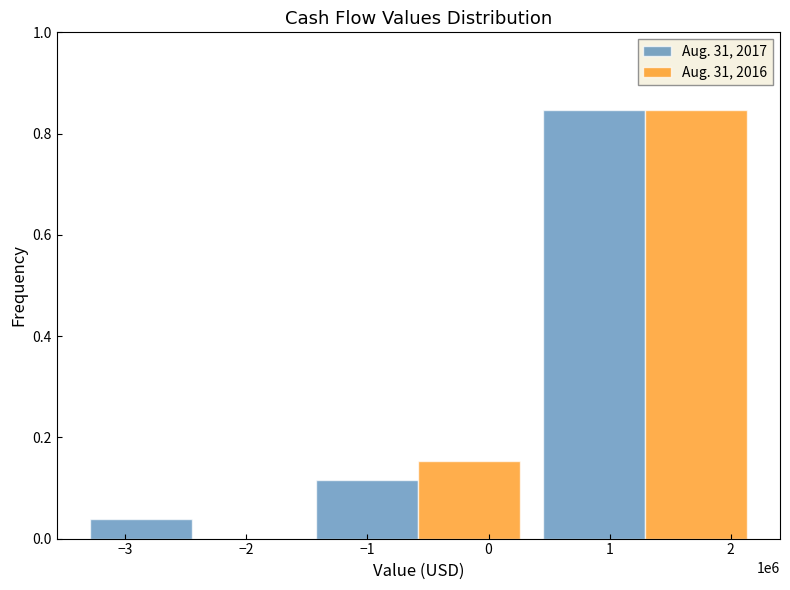

Is it true that Aug. 31, 2016 equals 0.3 at −2?

False